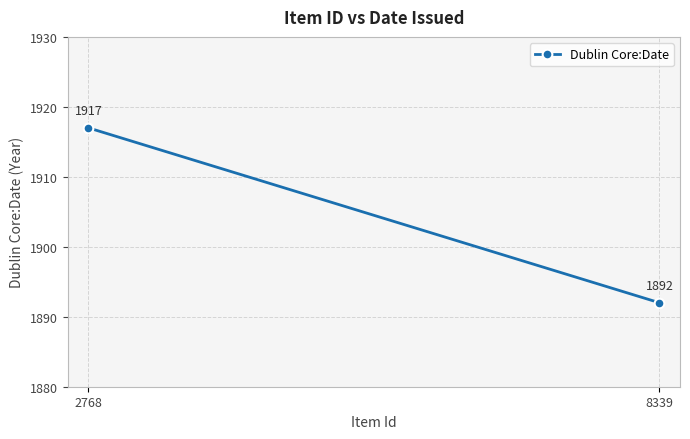

List the labels in order of value, smallest first.

8339, 2768